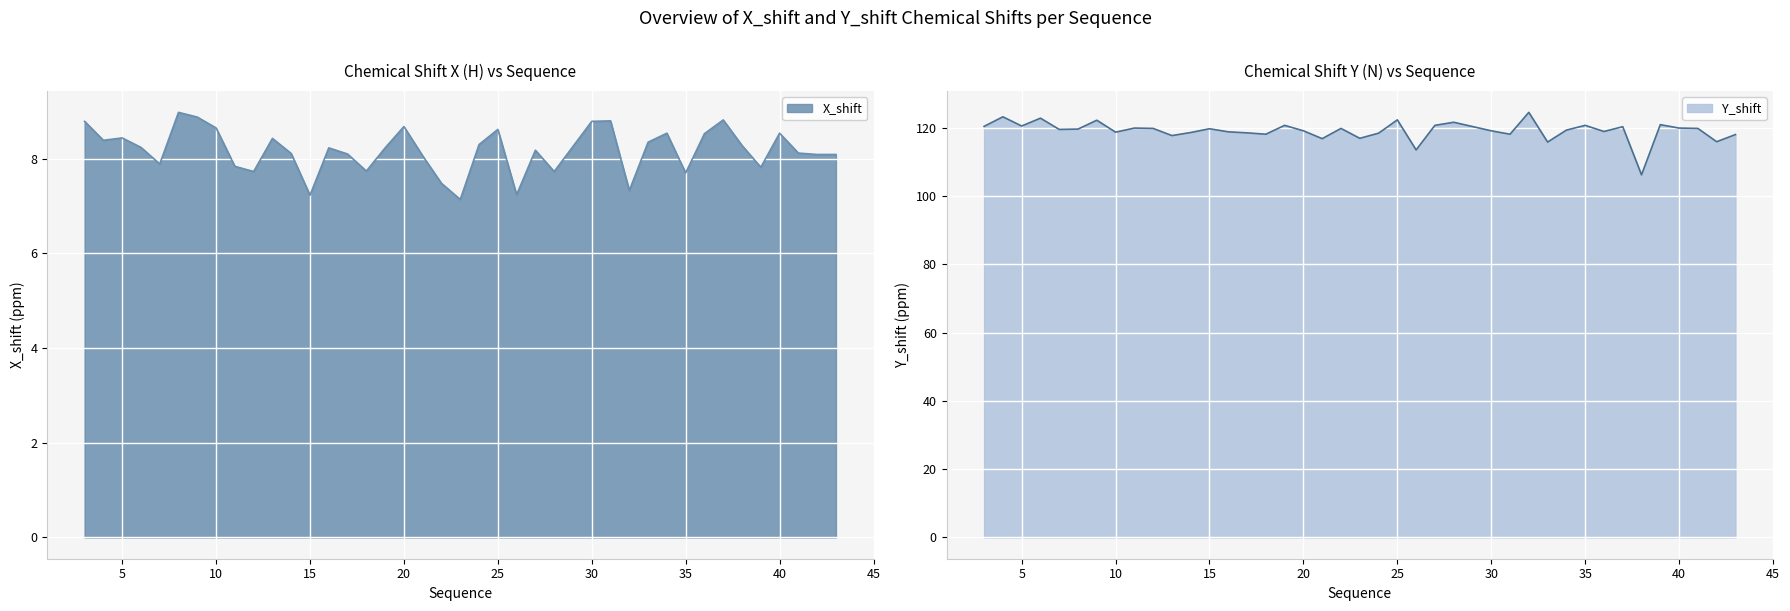

Rank the series by their average value, from lowest to highest.

X_shift, Y_shift